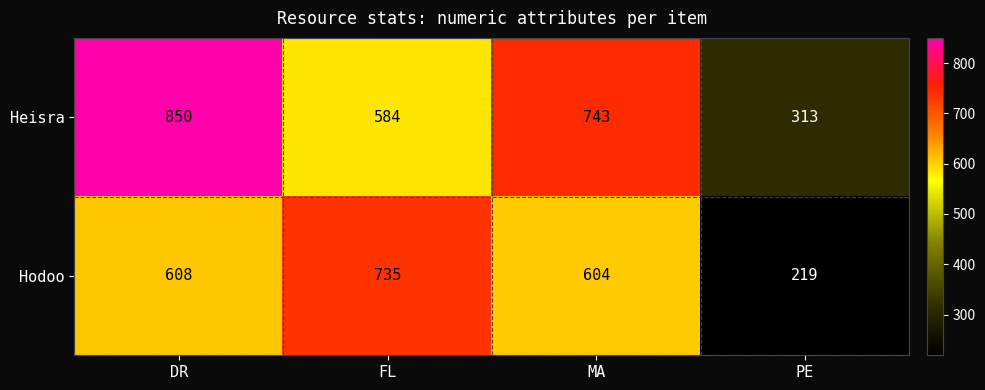

Which series changed the most between MA and PE?

Heisra